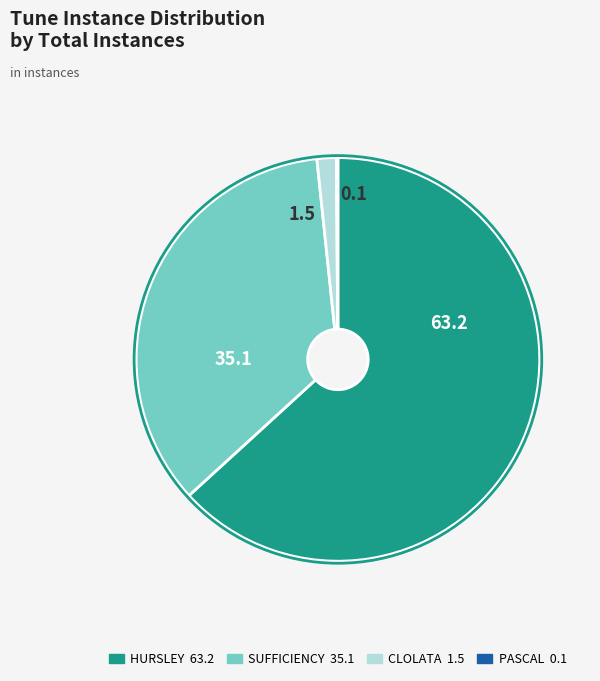

Does SUFFICIENCY represent more than half of the total?

No